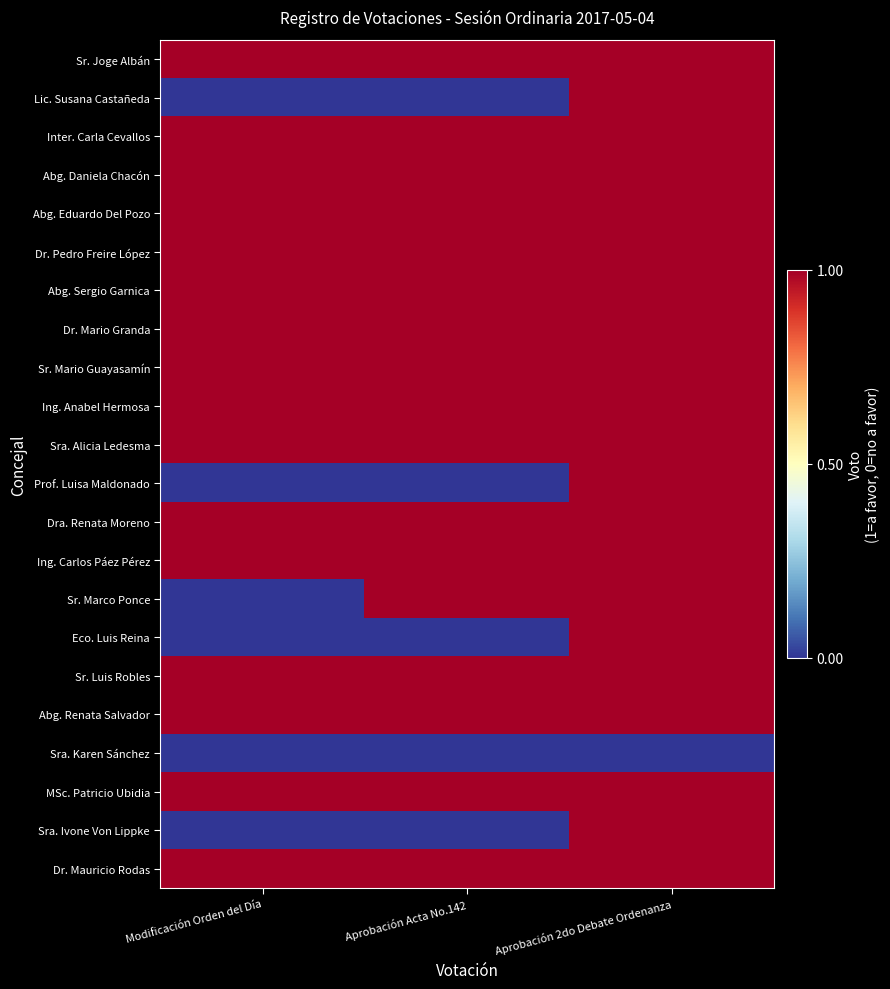

What is the total value across all series at Aprobación Acta No.142?

17